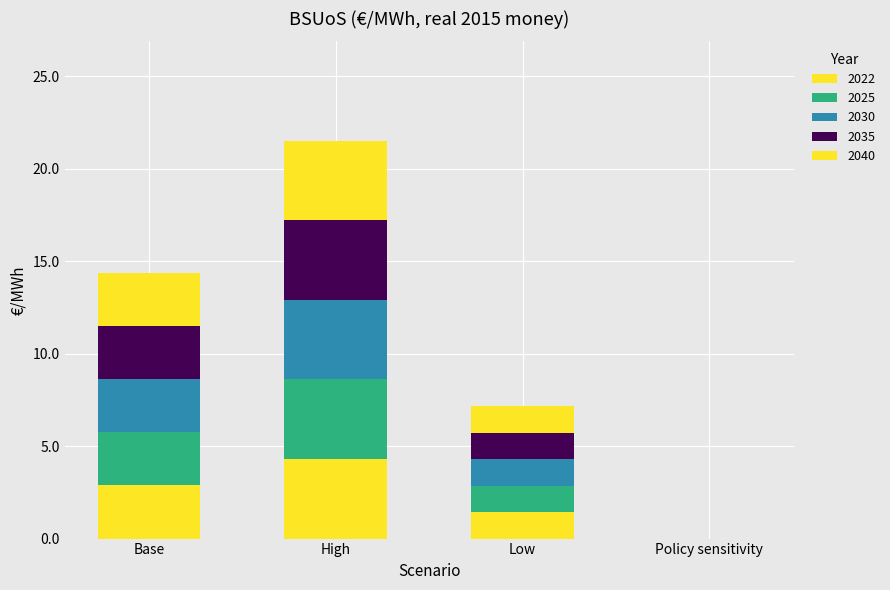

What is the label of the 2nd bar from the right?

Low